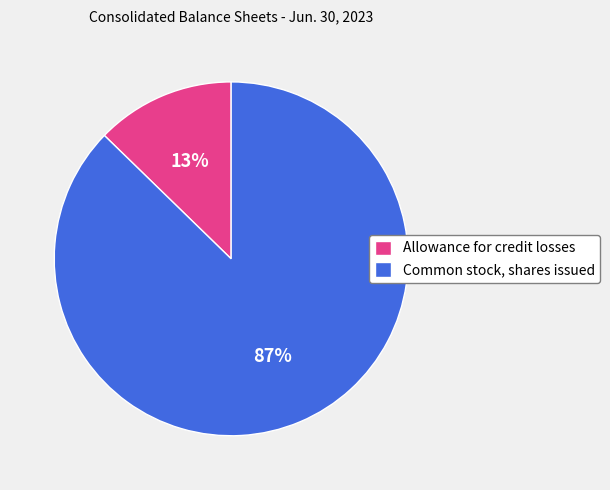

Which has a higher value, Allowance for credit losses or Common stock, shares issued?

Common stock, shares issued